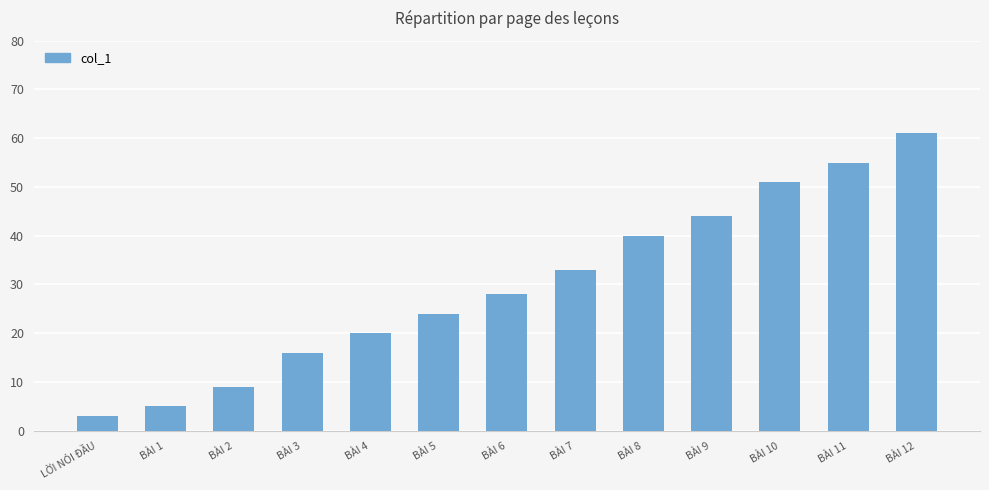

How many values are below 28?

6